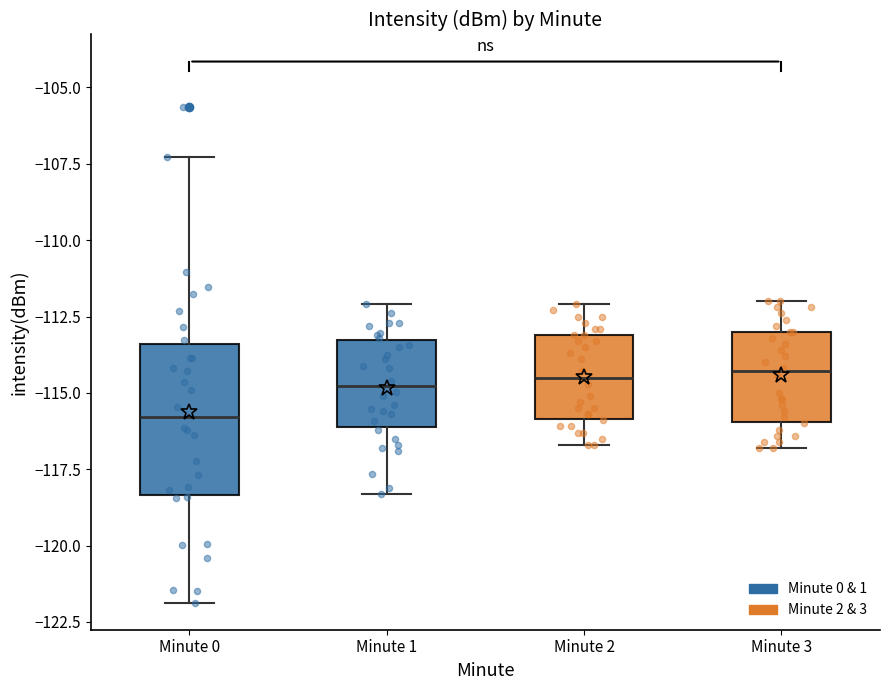

Comparing the boxes themselves (not the whiskers), which one is the tallest?

Minute 0